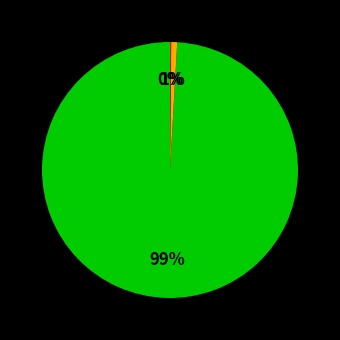

To the nearest percent, what is the difference between the largest and smallest slice percentages?

99%